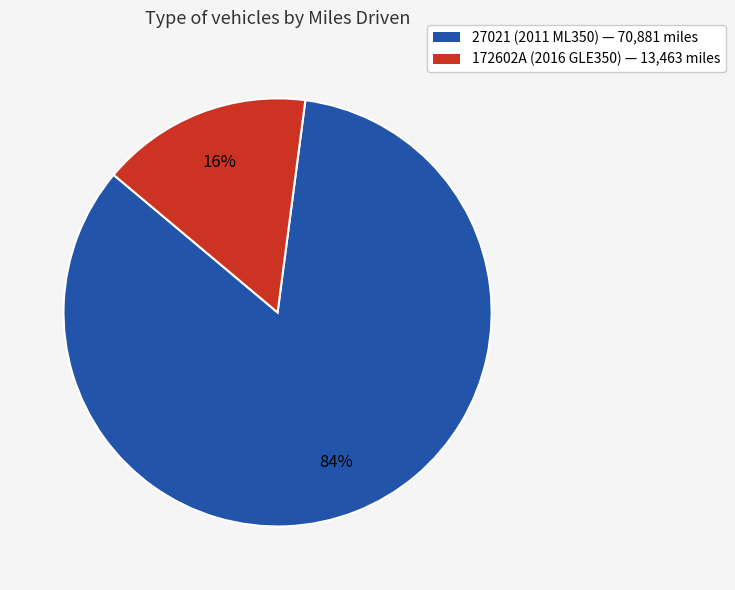

The 27021 (2011 ML350) slice represents 96% of the pie. True or false?

False